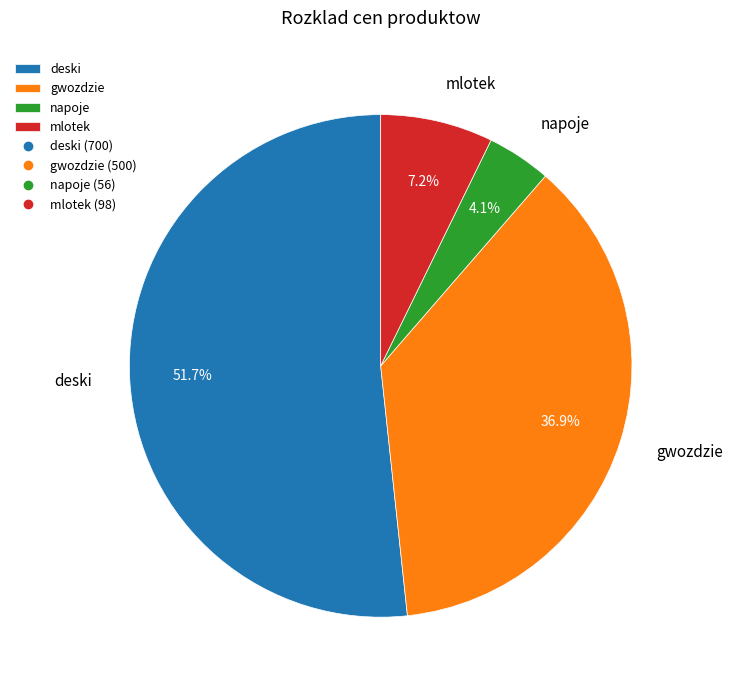

Between gwozdzie and deski, which is larger?

deski